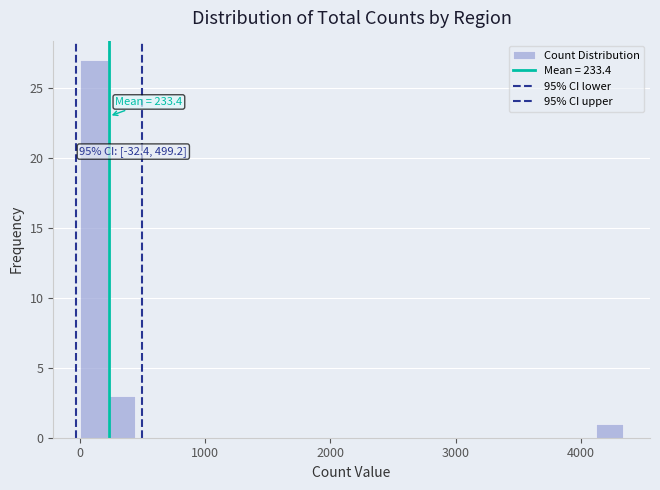

Read against the x-axis, roughly where is the centre of the tallest bar?

100